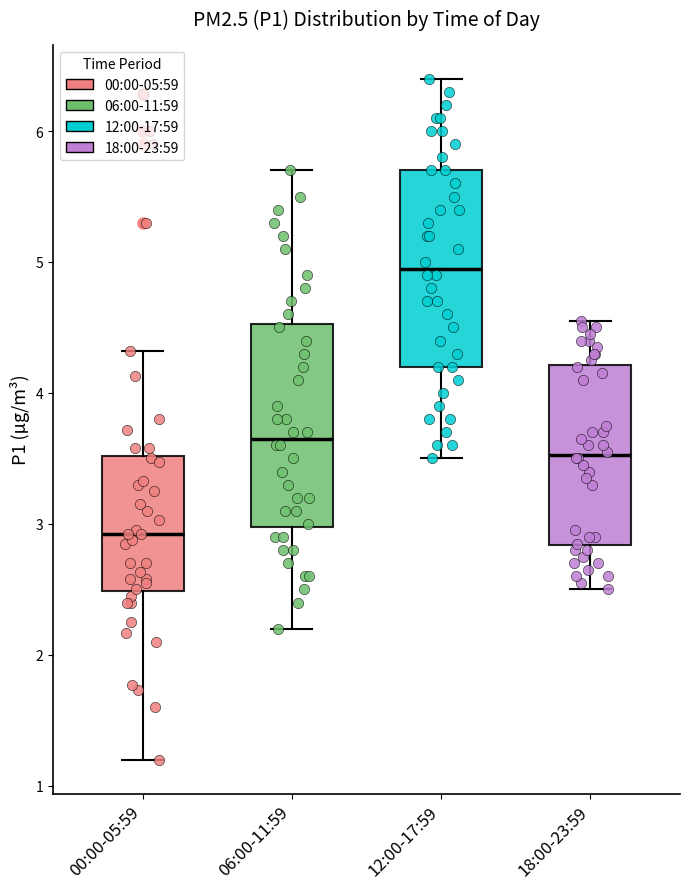

Where does the median line of the box for 18:00-23:59 sit on the y-axis? The values are not printed on the chart, so give them approximately, as read against the axis.

3.5